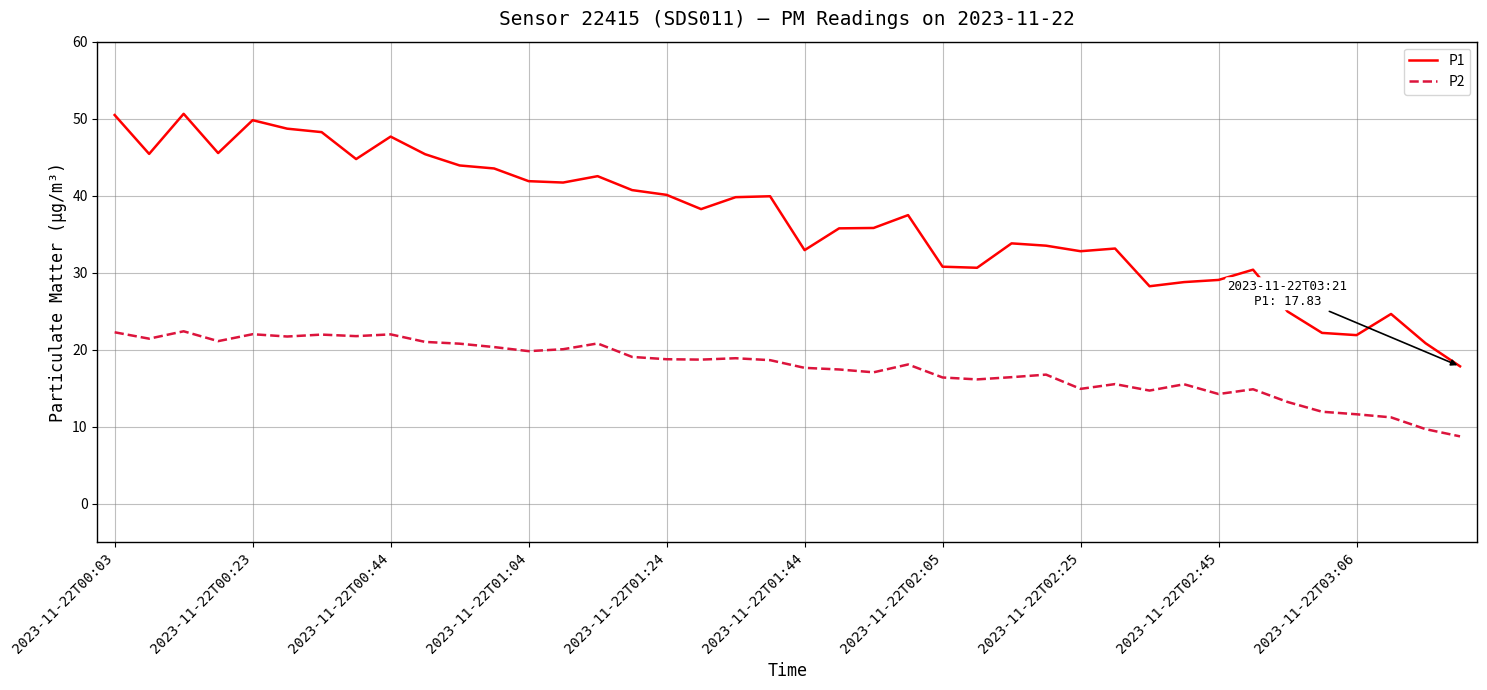

True or false: P1 has more than 2 points higher than both neighbors.

True